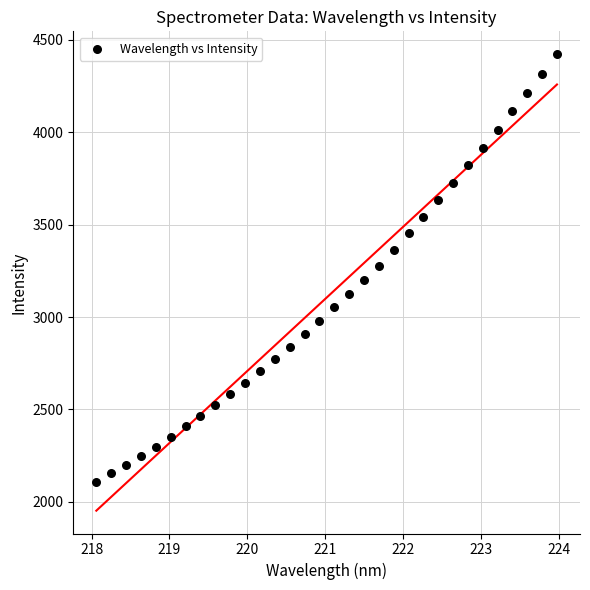

What is the range of X values (max minus min)?

5.9